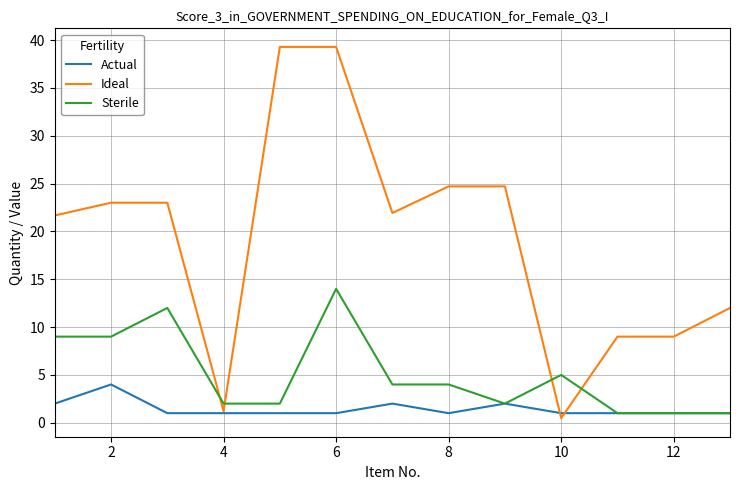

What is the highest value of the Ideal series?

39.3